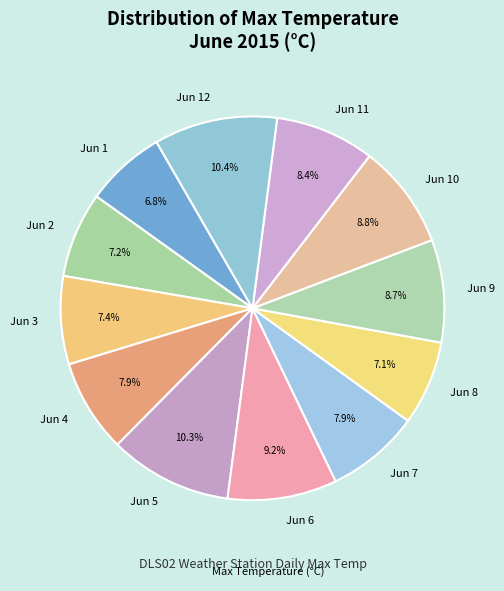

True or false: Jun 1 accounts for 7% of the total.

True